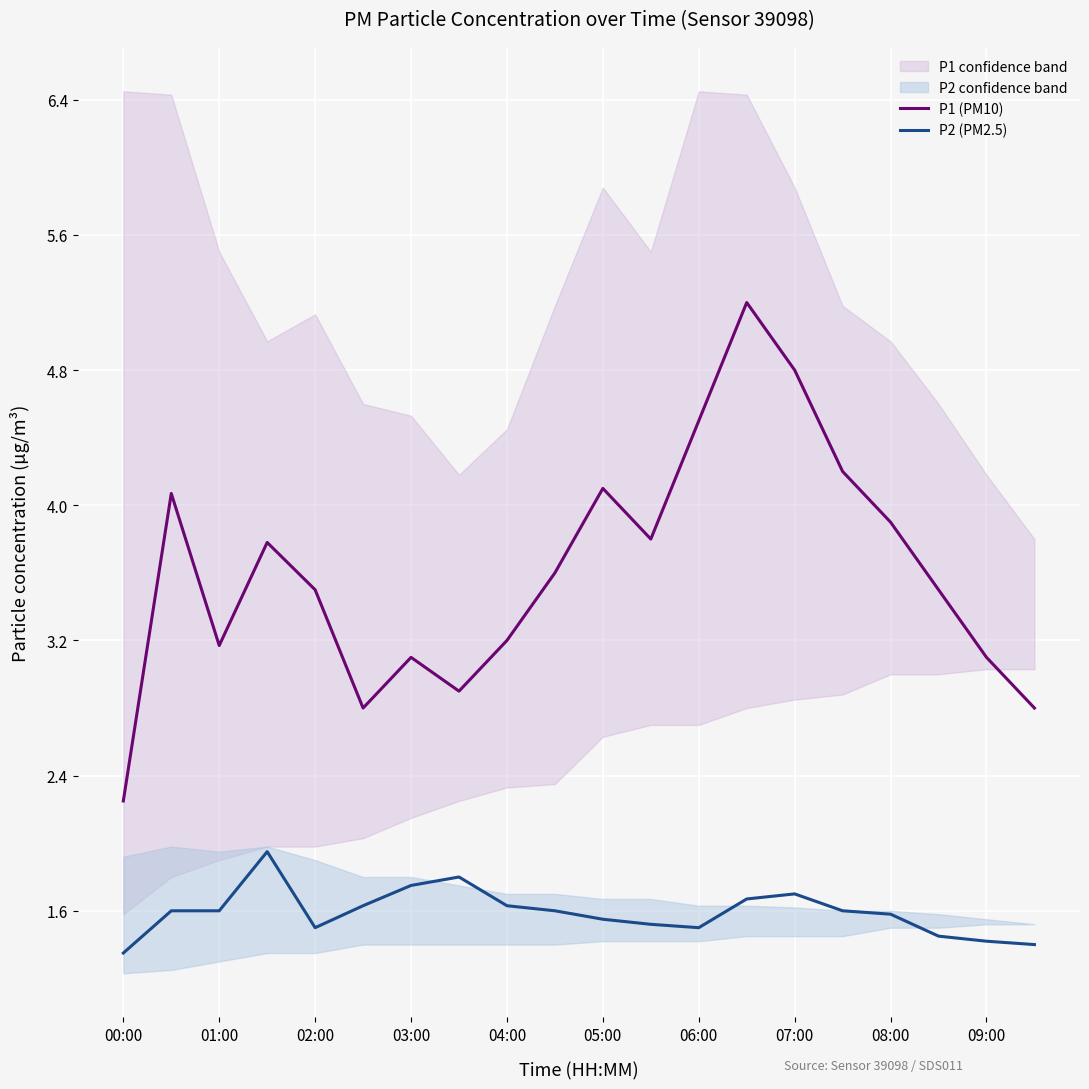

True or false: P1 (PM10) and P2 (PM2.5) intersect in this chart.

False